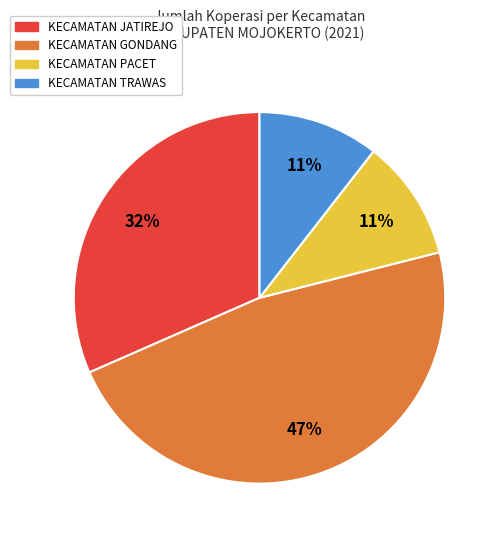

To the nearest percent, what is the average slice percentage?

25%